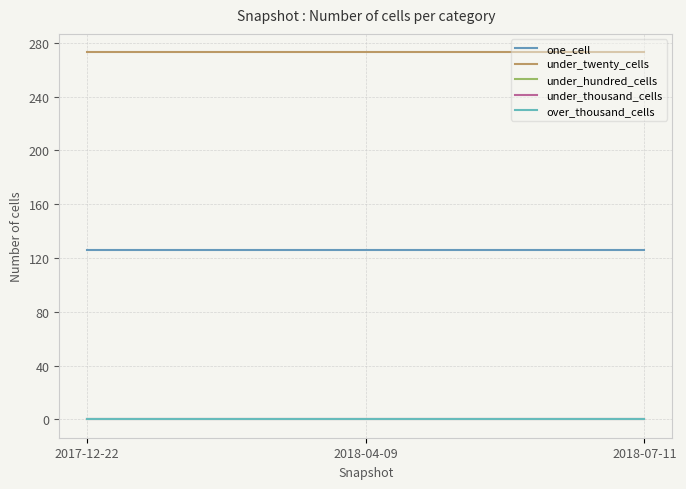

Is this an area chart (filled region under the line)?

No